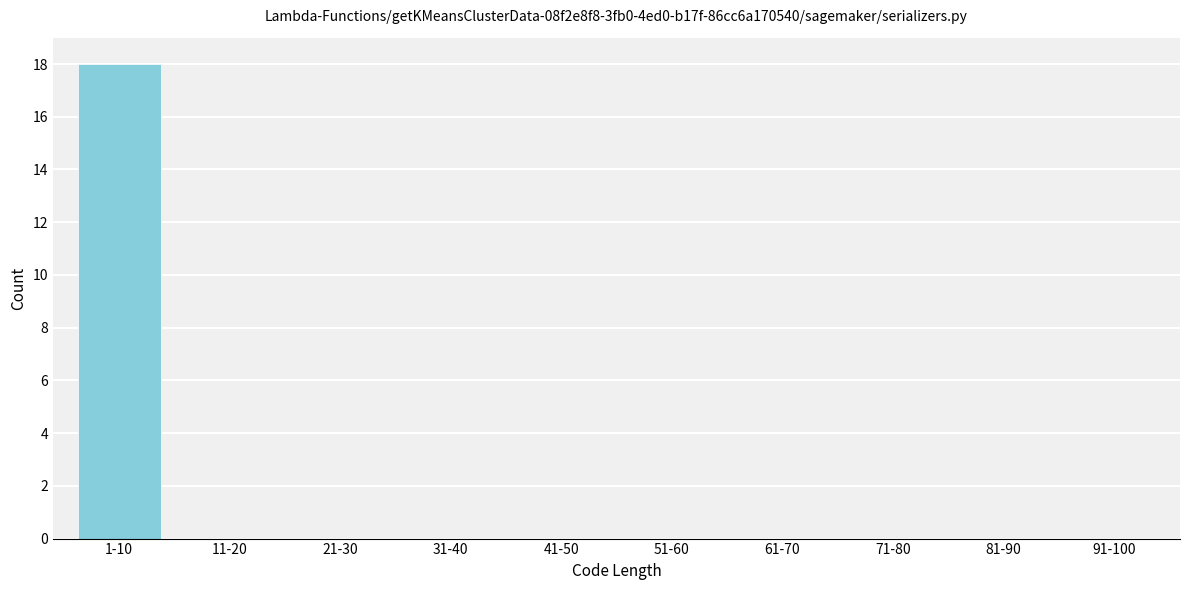

Reading left to right, extract all data points from this chart.

1-10=18	11-20=0	21-30=0	31-40=0	41-50=0	51-60=0	61-70=0	71-80=0	81-90=0	91-100=0